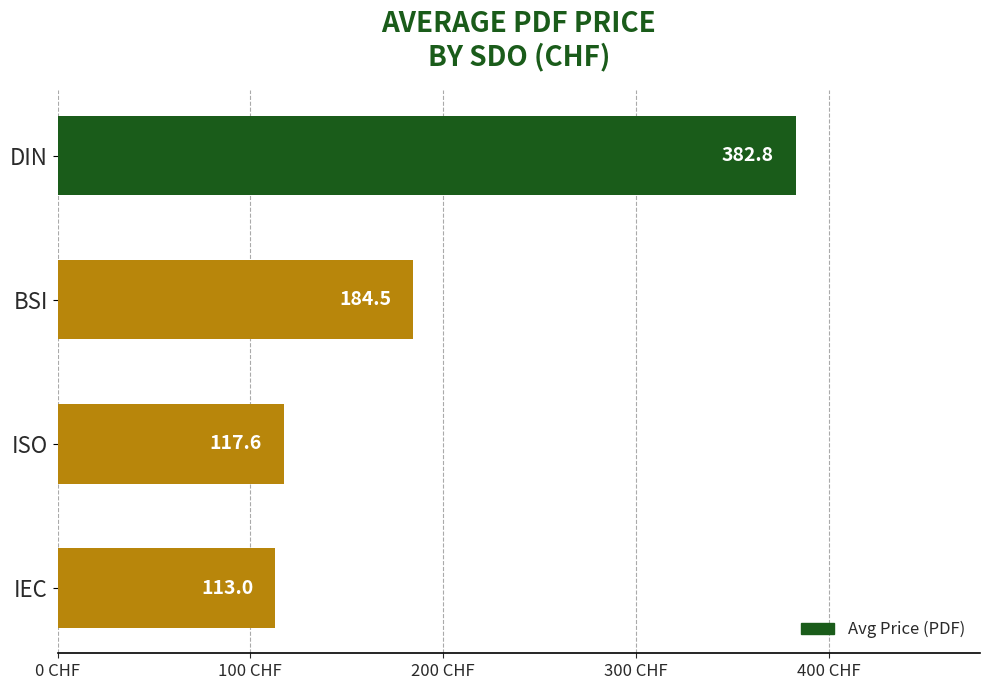

Approximately how many times larger is the value at ISO compared to IEC?

1.0